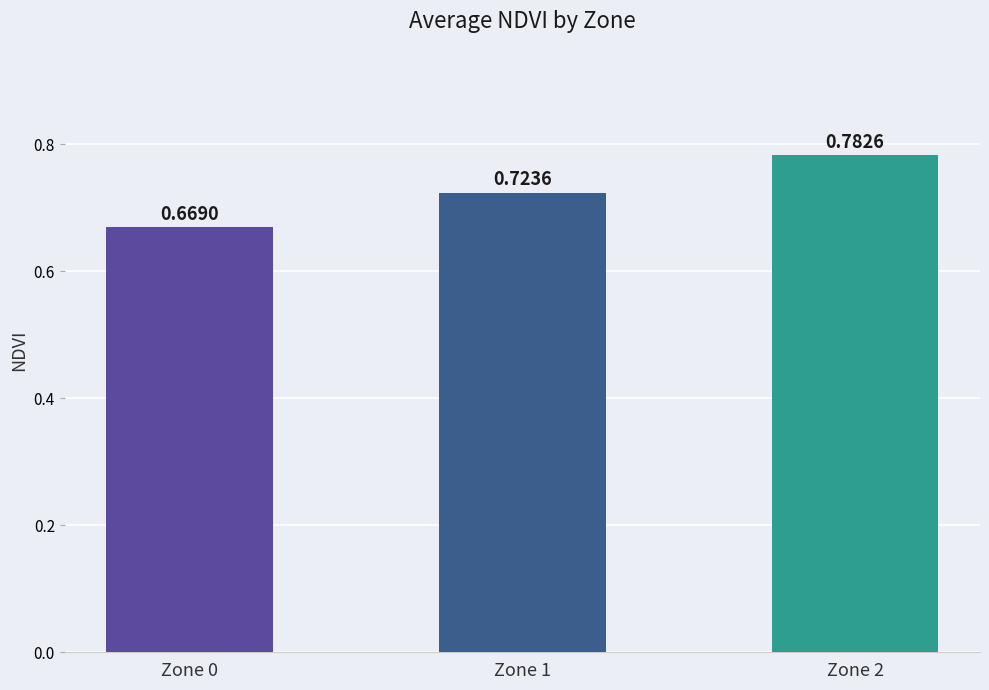

Which category has the lowest value across all series?

Zone 0